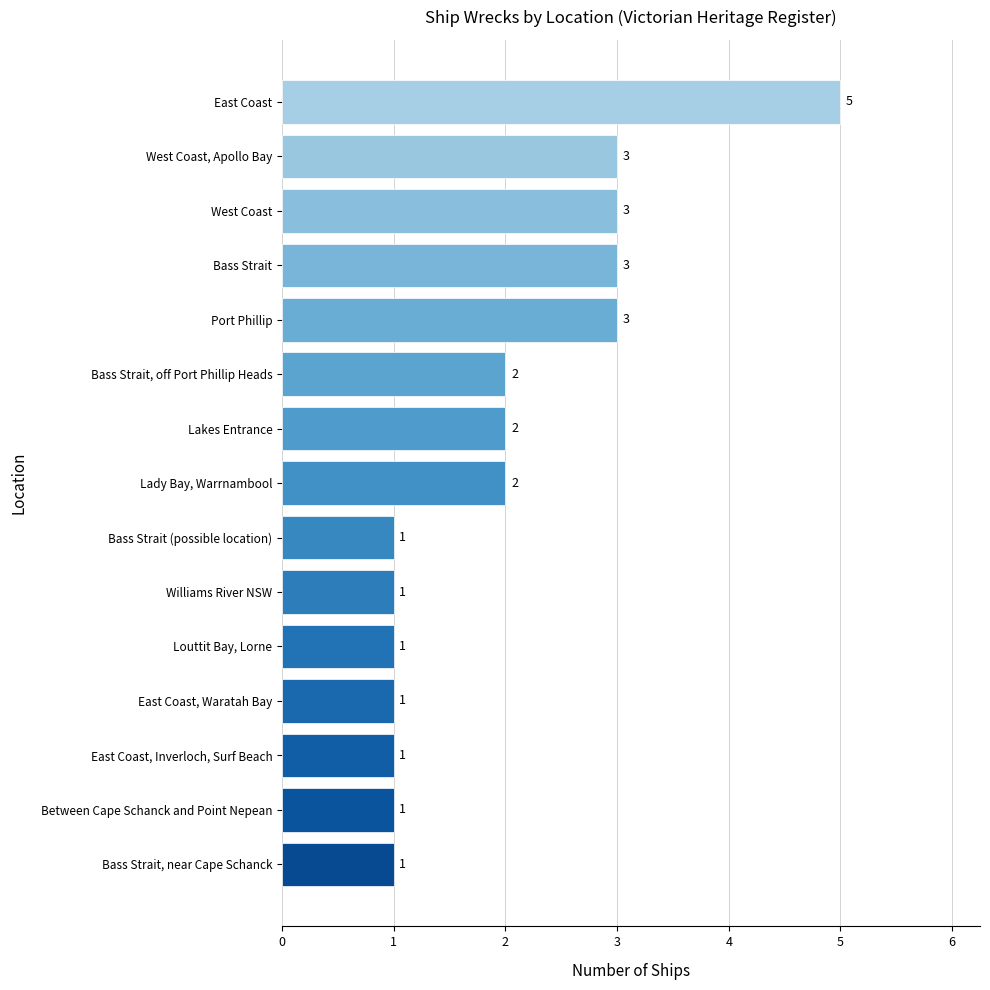

What is the change in value from Between Cape Schanck and Point Nepean to West Coast?

+2